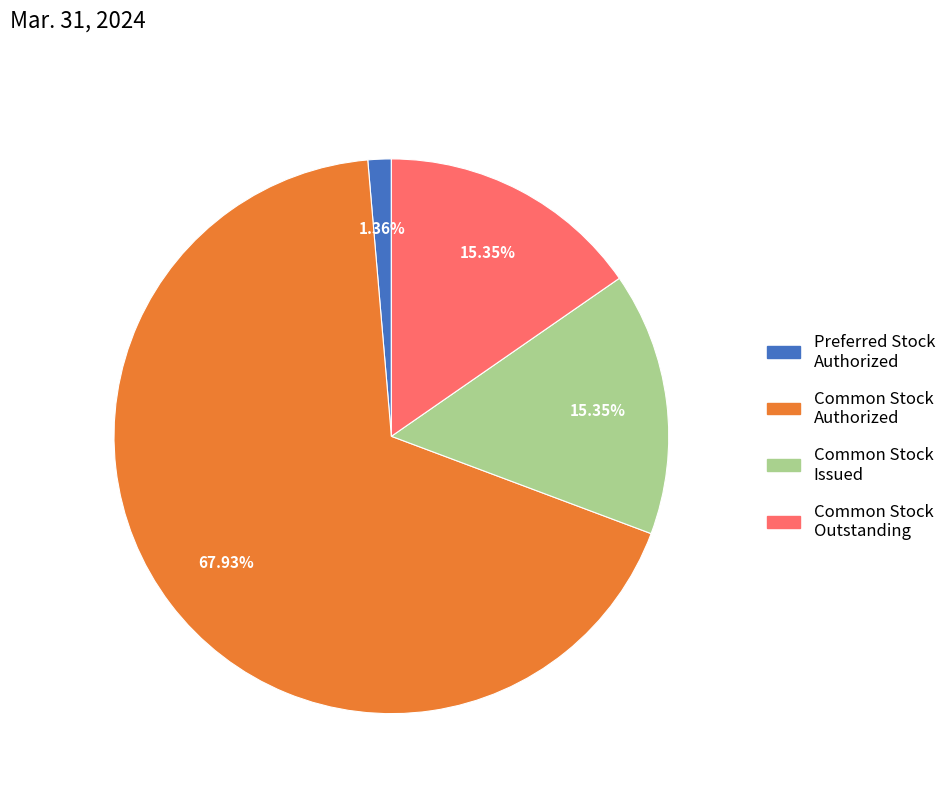

Does any single category account for the majority?

Yes